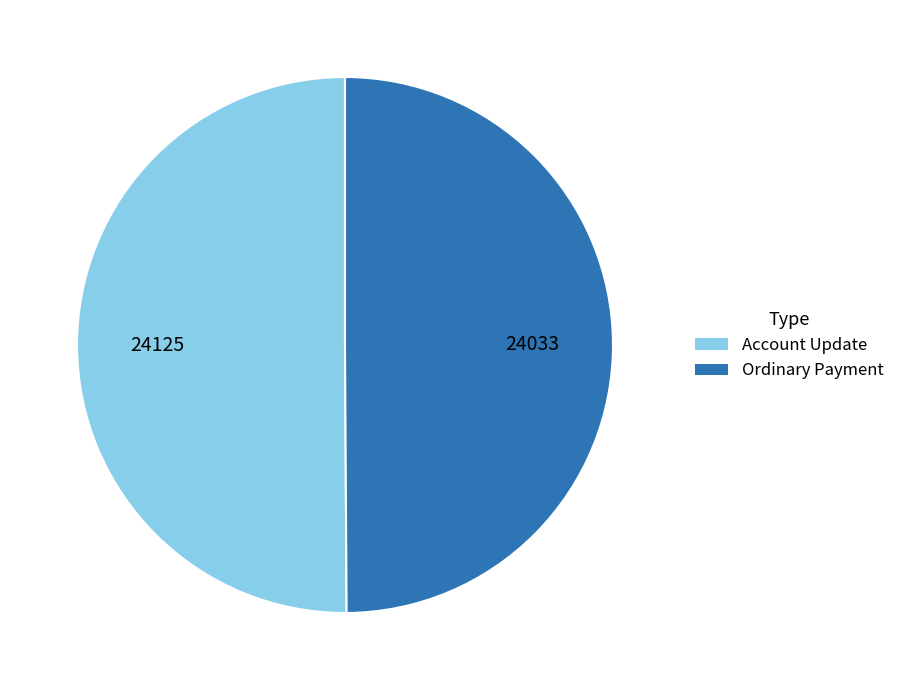

What is the ratio of the value at Account Update to the value at Ordinary Payment?

1.0